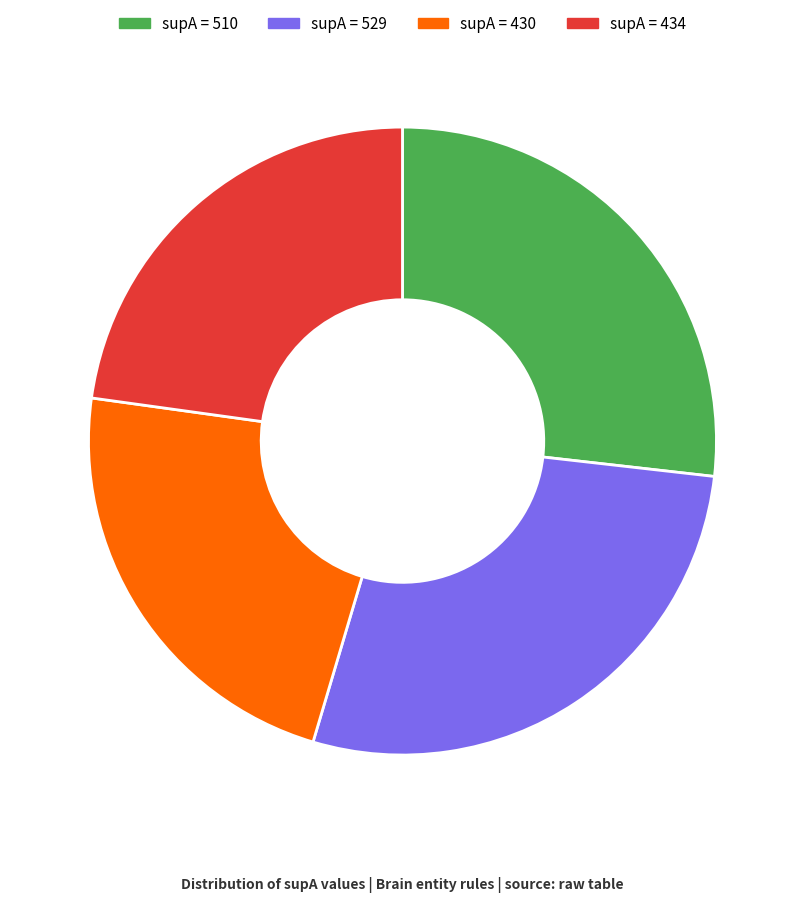

Do supA = 510 and supA = 434 together represent more than half of the pie?

No